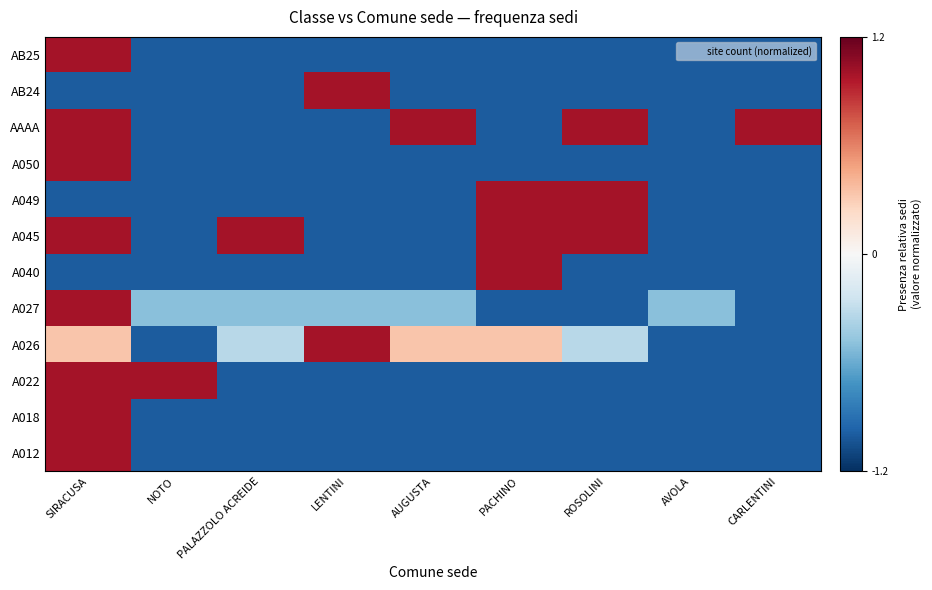

Between NOTO and PALAZZOLO ACREIDE, which is larger?

NOTO